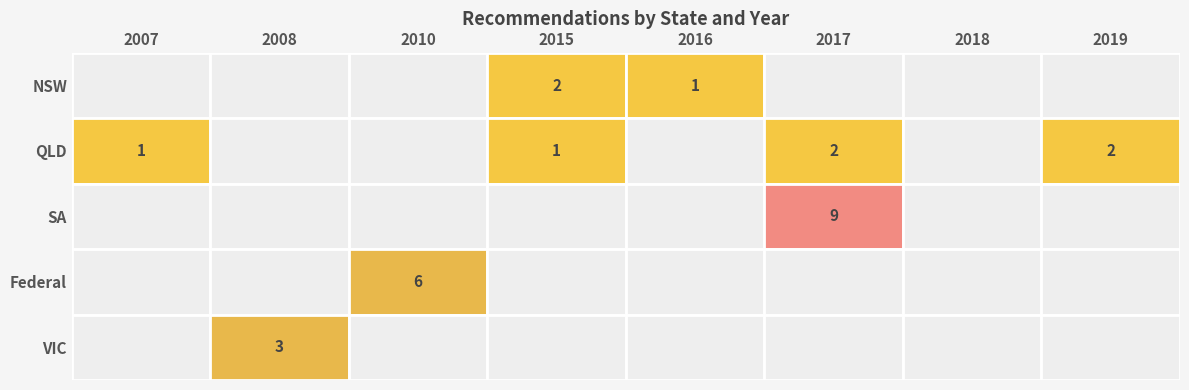

Which category has the lowest value across all series?

2007